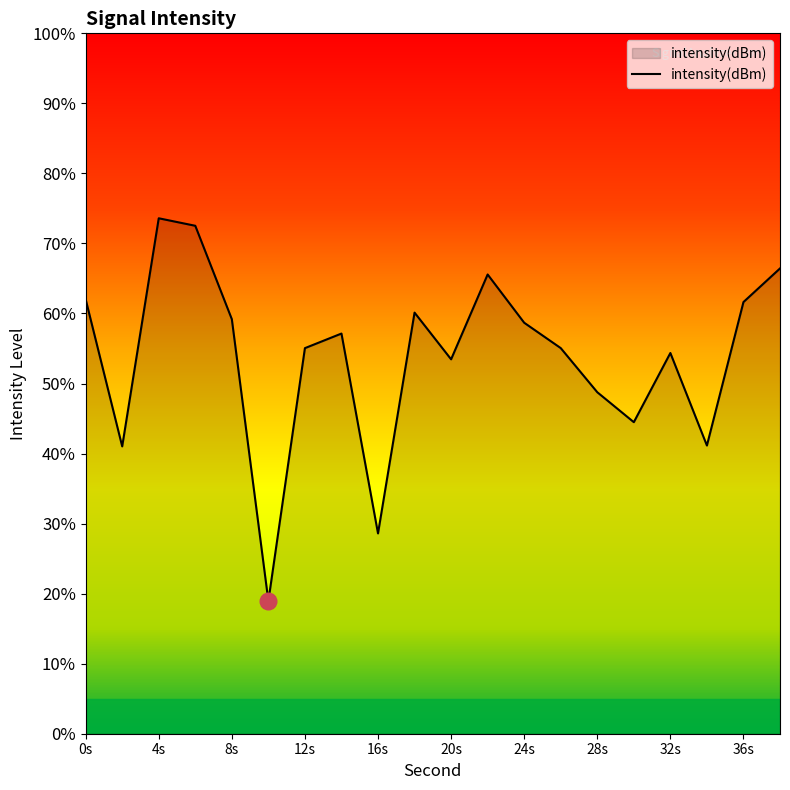

How many distinct data groups are displayed?

1